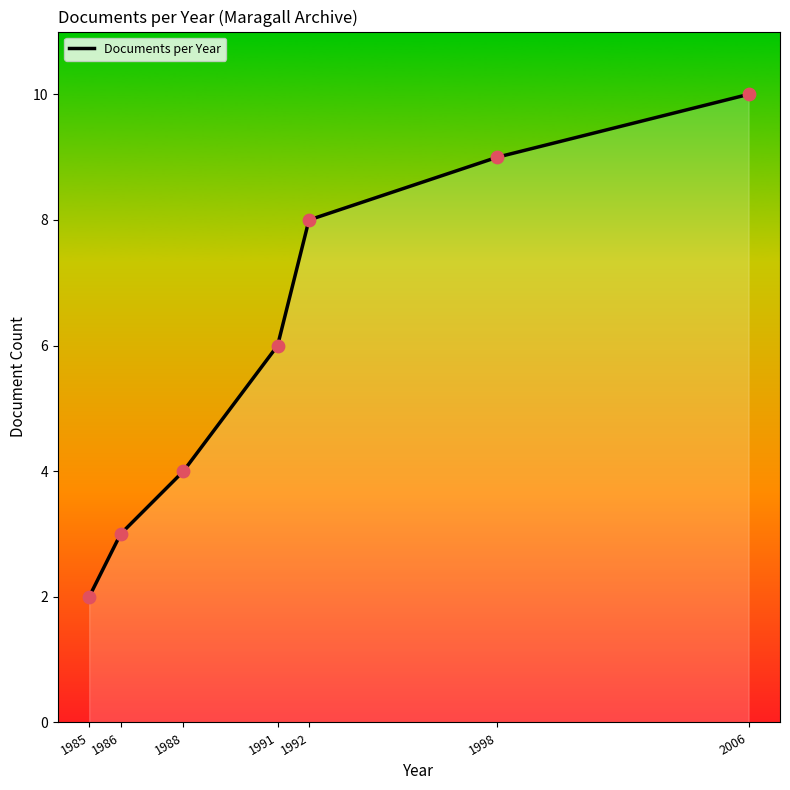

What is the change in value from 1991 to 1998?

+3